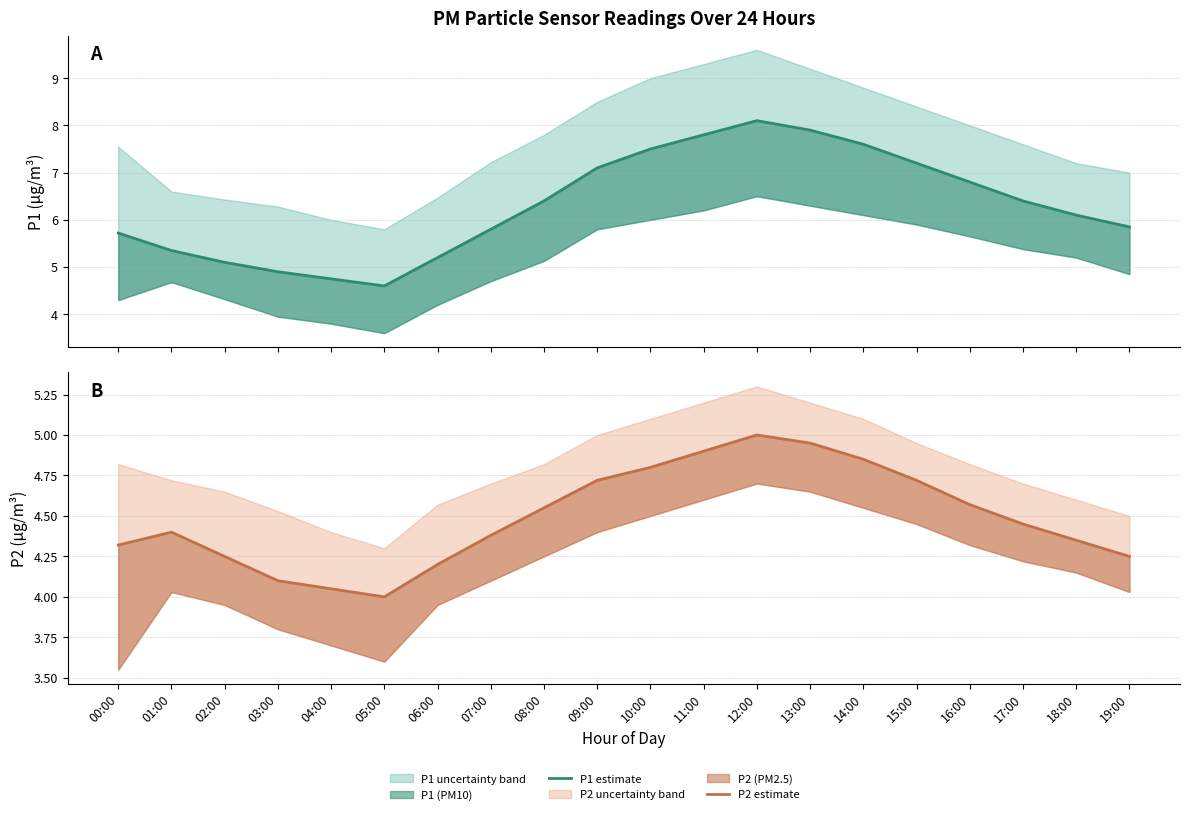

What is the difference between the highest and lowest values at 08:00?

1.9